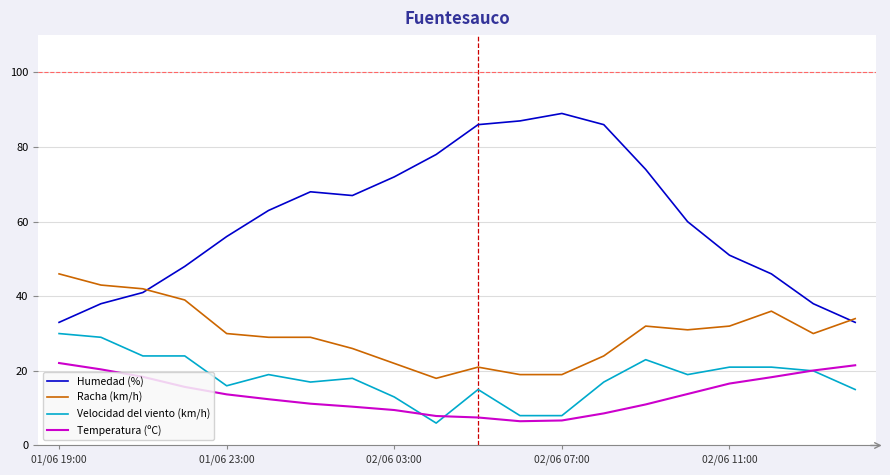

List the series in order of their peak value, lowest first.

Temperatura (ºC), Velocidad del viento (km/h), Racha (km/h), Humedad (%)